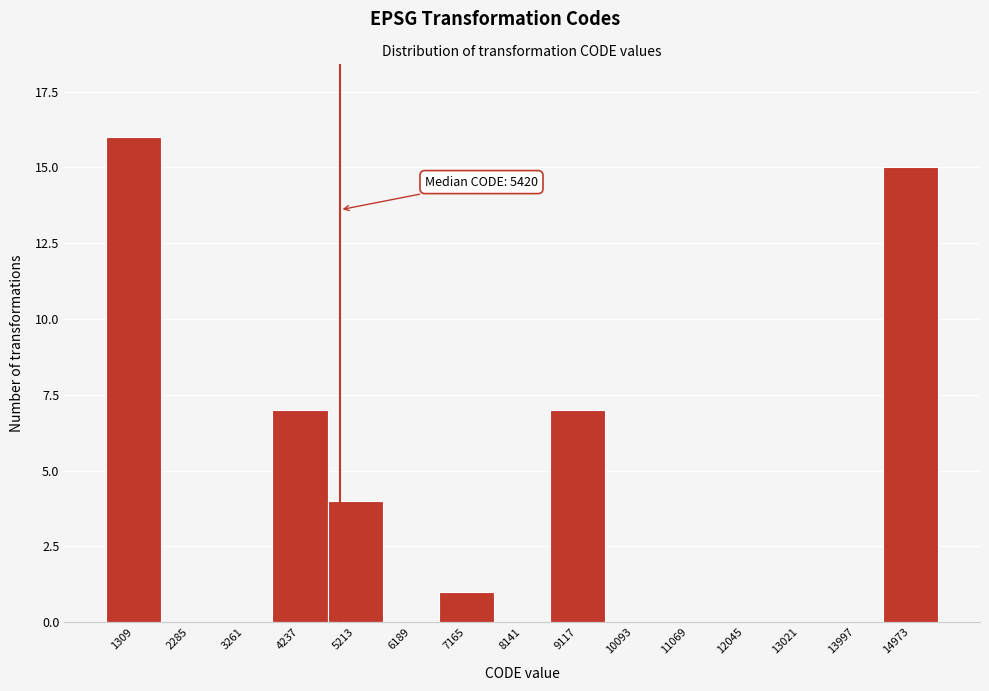

Reading left to right, transcribe all the data shown in this chart.

1309=16	2285=0	3261=0	4237=7	5213=4	6189=0	7165=1	8141=0	9117=7	10093=0	11069=0	12045=0	13021=0	13997=0	14973=15